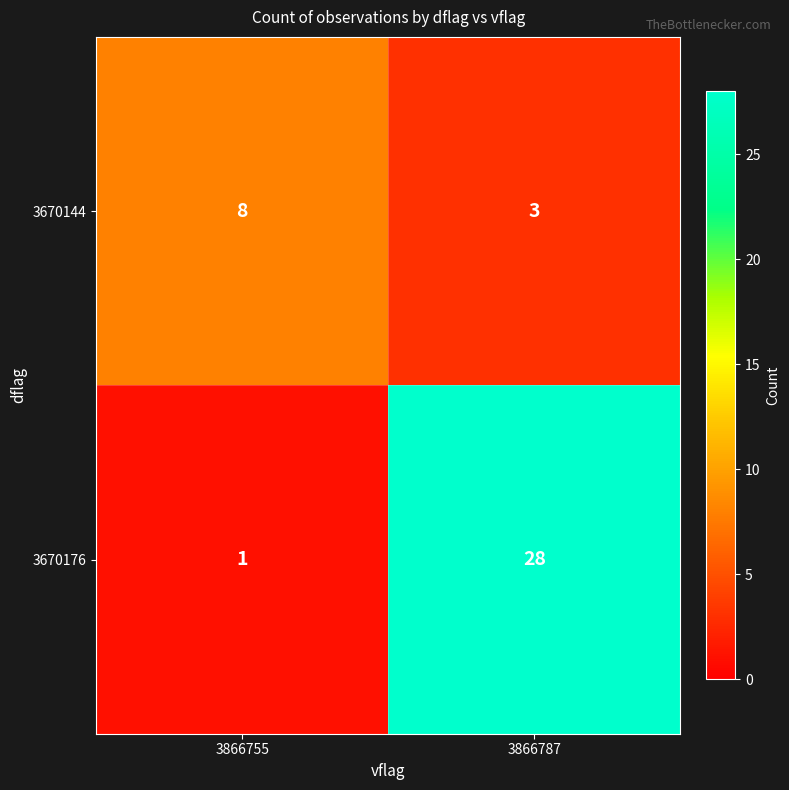

At which label is 3670176 closest to 14?

3866755